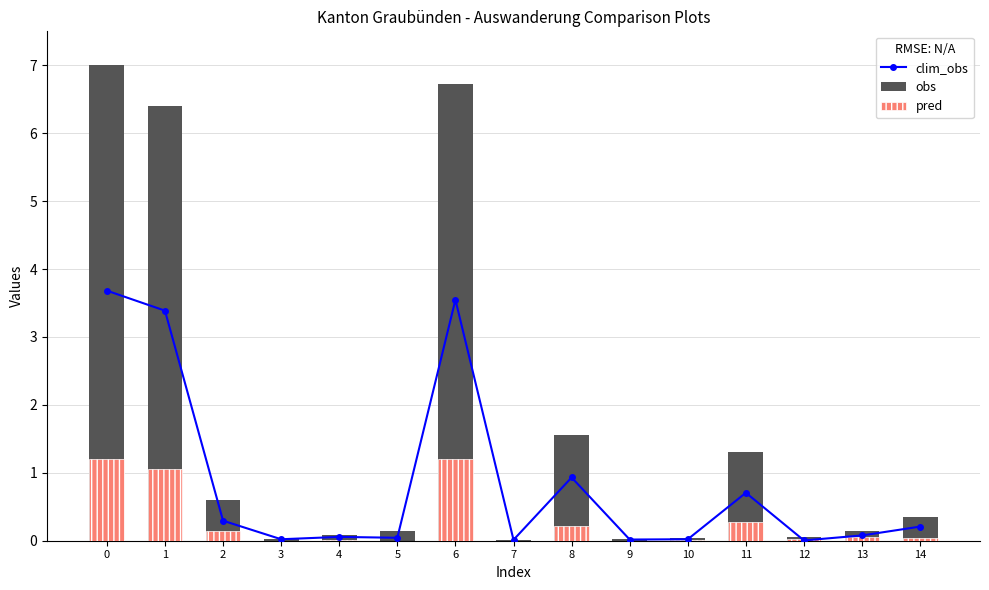

Reading left to right, extract all data points from this chart.

clim_obs: 3.7	3.4	0.3	0.0	0.1	0.0	3.5	0.0	0.9	0.0	0.0	0.7	0.0	0.1	0.2
obs: 7.0	6.4	0.6	0.0	0.1	0.1	6.7	0.0	1.6	0.0	0.0	1.3	0.1	0.1	0.4
pred: 1.2	1.1	0.1	0.0	0.0	0.0	1.2	0.0	0.2	0.0	0.0	0.3	0.0	0.1	0.0